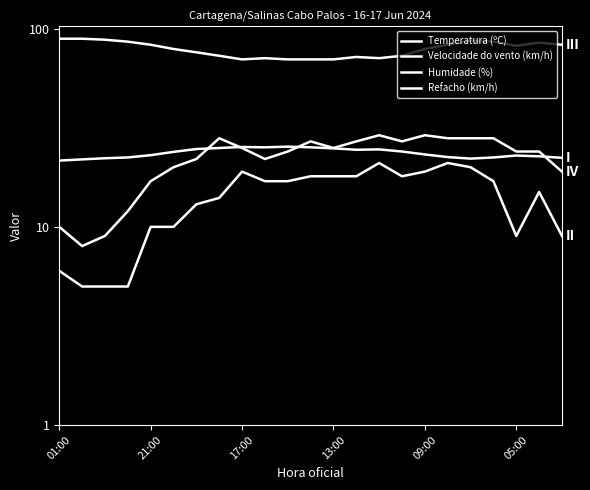

True or false: Temperatura (ºC) and Velocidade do vento (km/h) intersect in this chart.

False